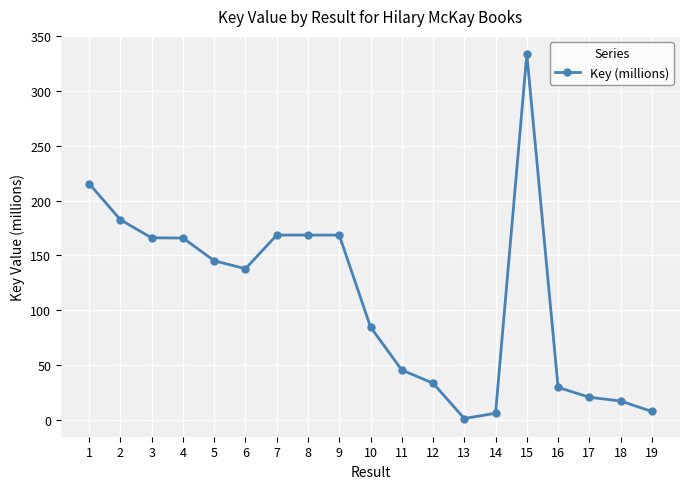

Is it true that the value at 1 is 215.5?

True